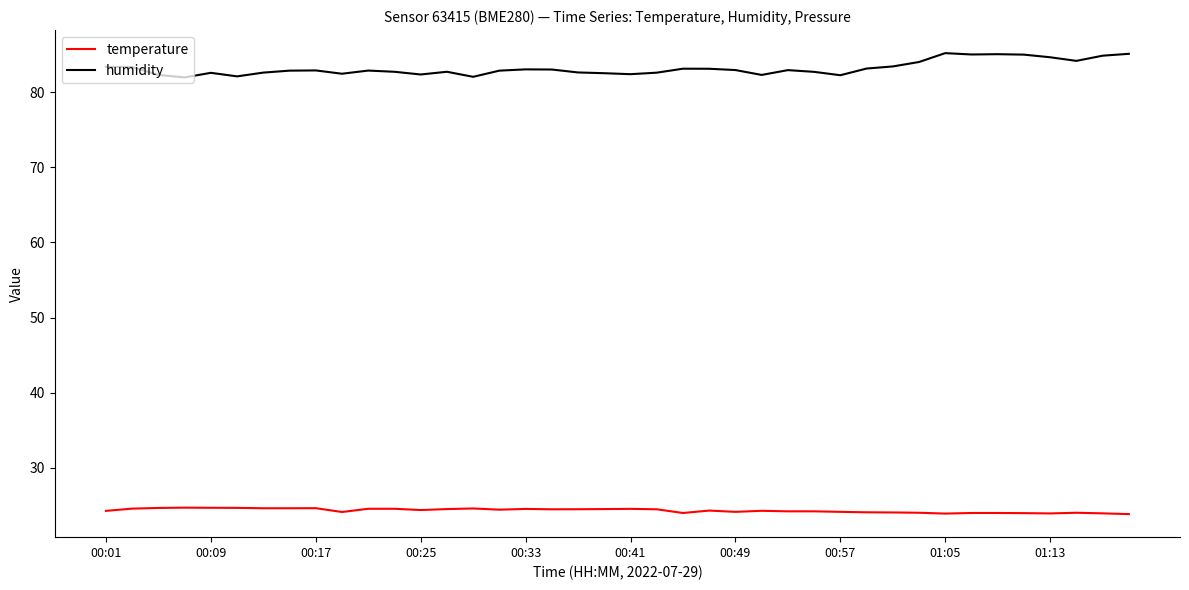

List the series in order of their peak value, lowest first.

temperature, humidity